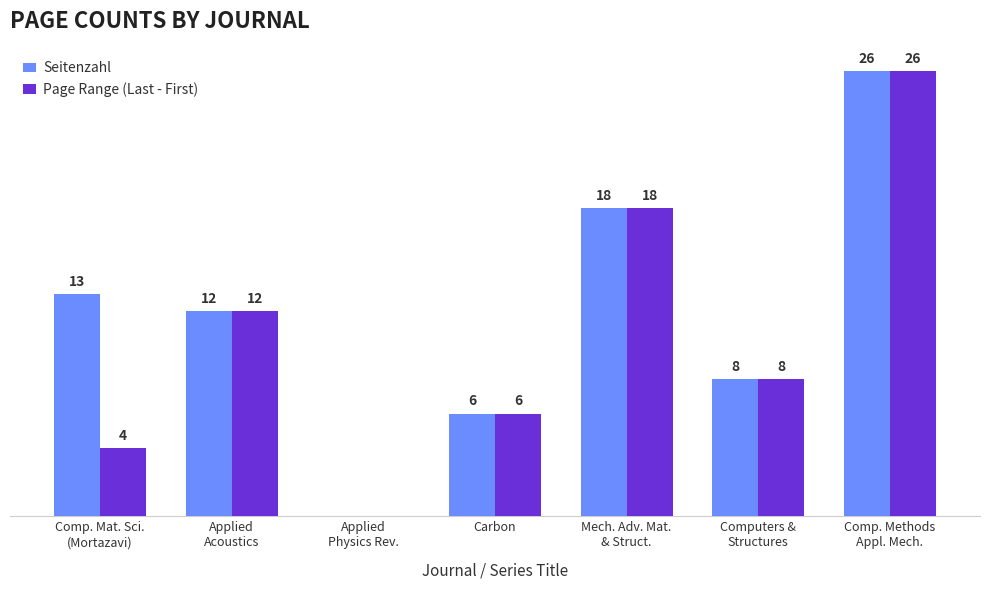

Which series has the largest total across all categories?

Seitenzahl